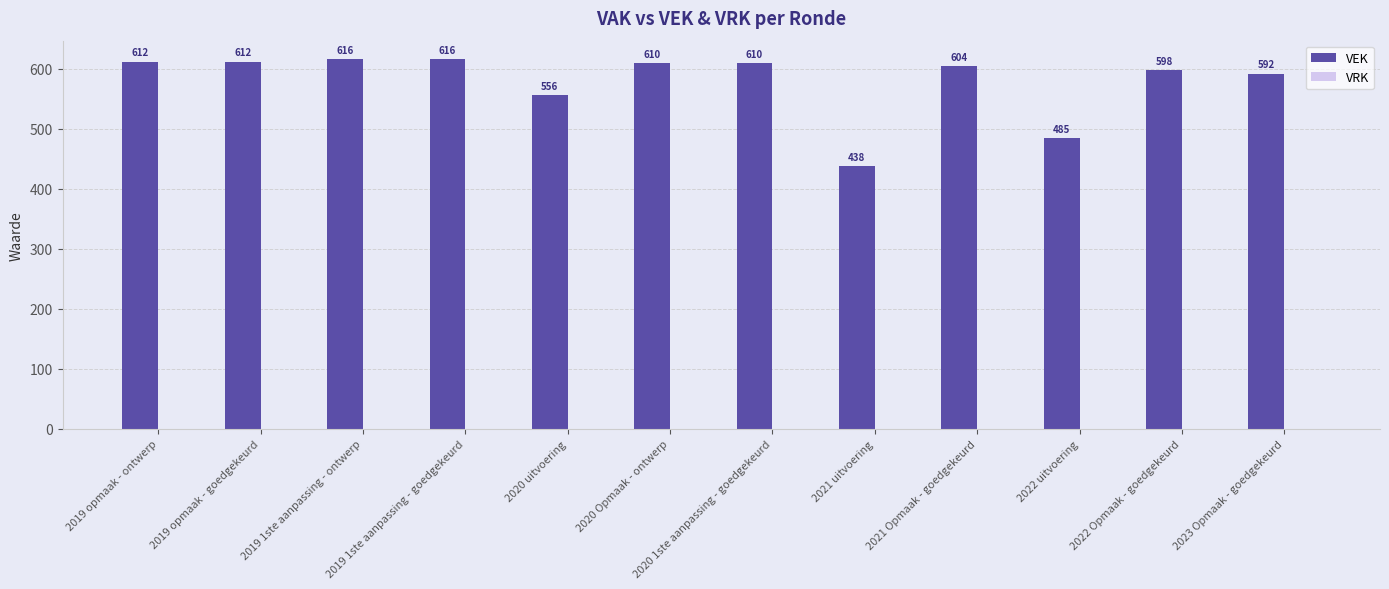

What is the label of the 1st bar from the left?

2019 opmaak - ontwerp